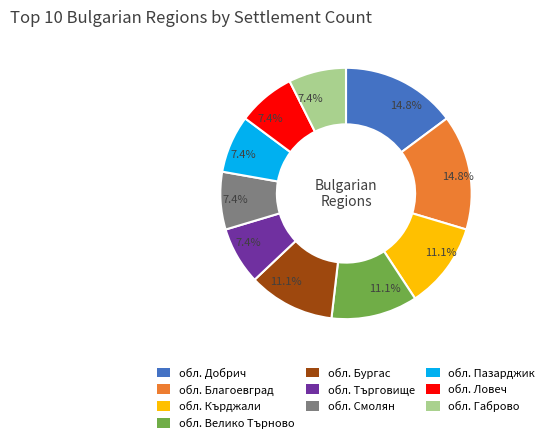

Does any single category account for the majority?

No